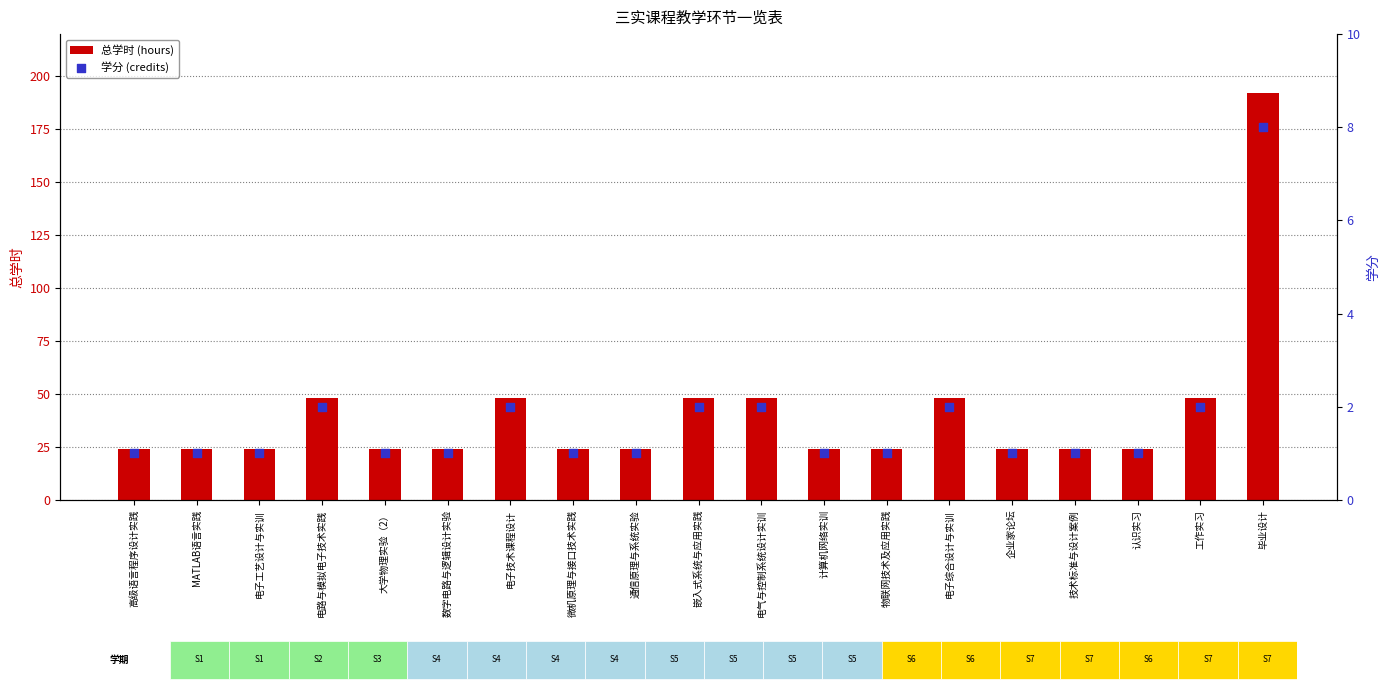

What is the total value across all series at 认识实习?

25